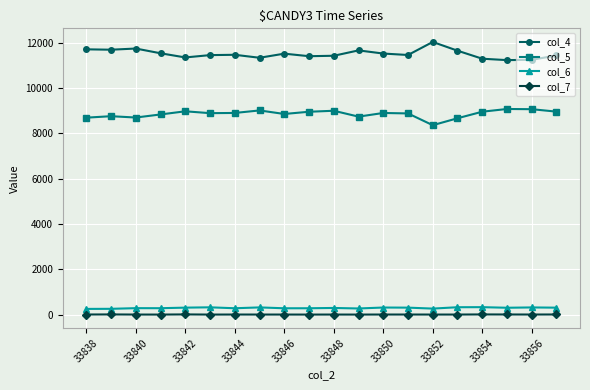

At how many categories does at least one series exceed 10287?

20